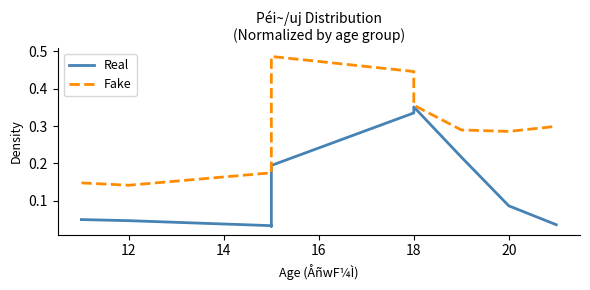

List the series in order of their overall mean, highest first.

Fake, Real